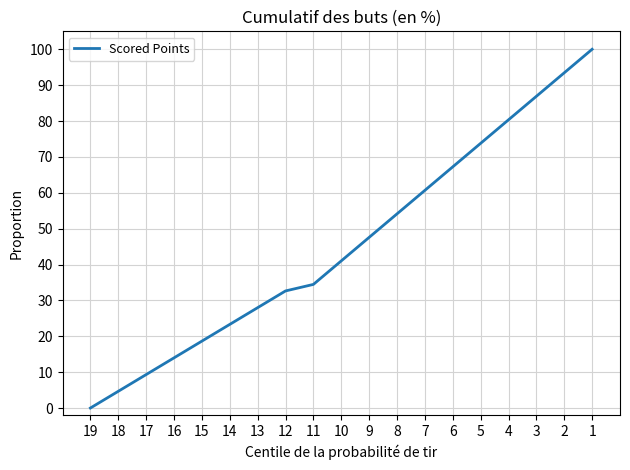

How many lines are shown in the chart?

1